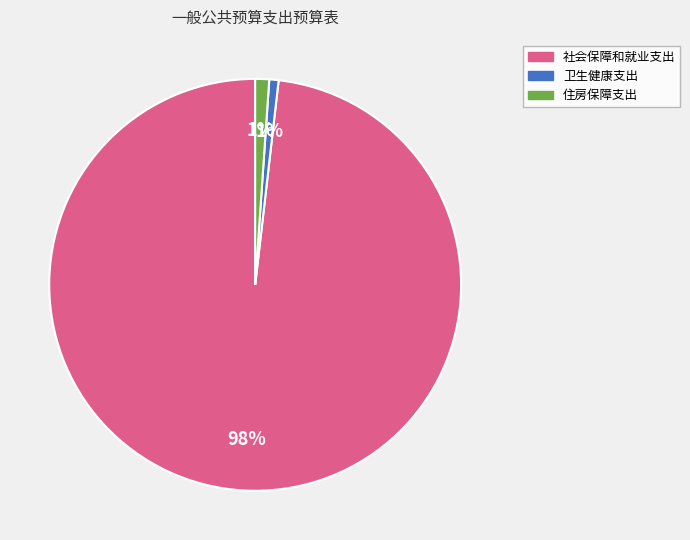

Count the number of slices in the pie.

3